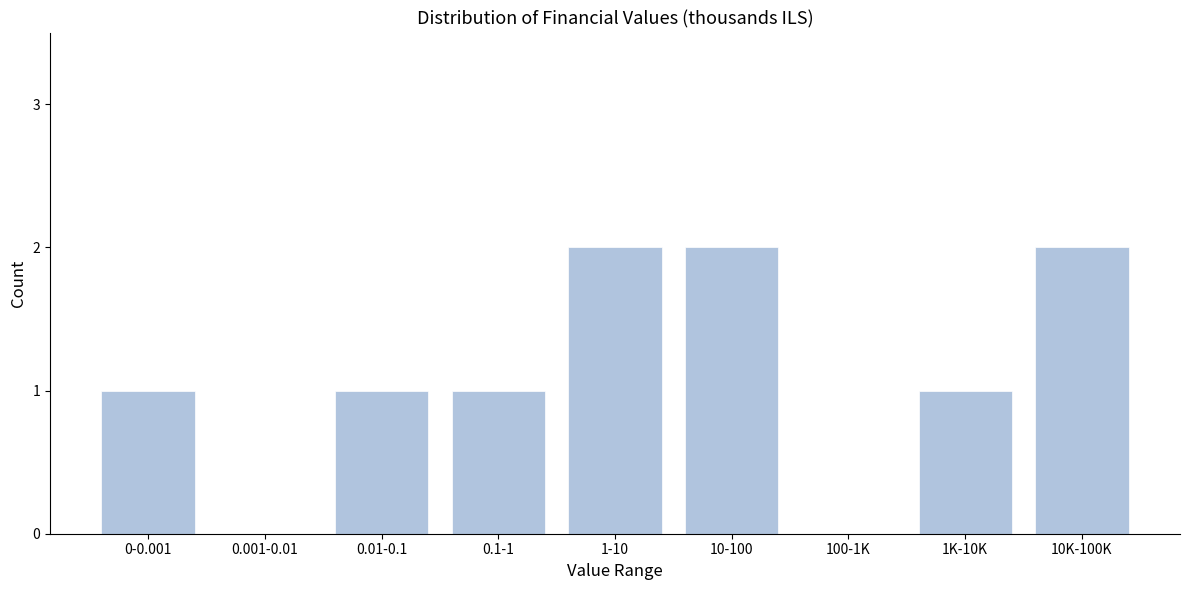

Reading right to left, transcribe all the data shown in this chart.

10K-100K=2	1K-10K=1	100-1K=0	10-100=2	1-10=2	0.1-1=1	0.01-0.1=1	0.001-0.01=0	0-0.001=1